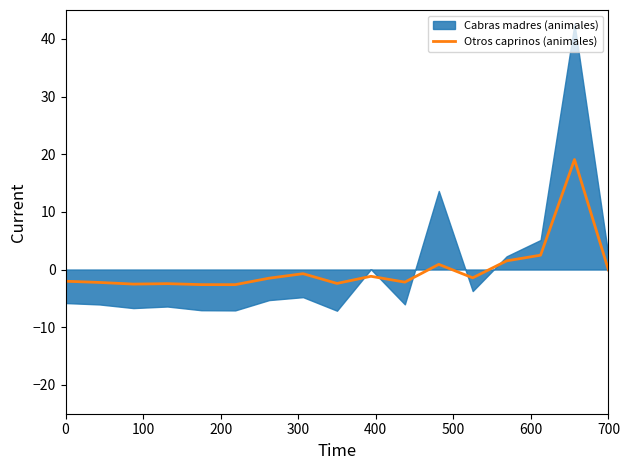

Reading left to right, extract all data points from this chart.

-2.0	-2.2	-2.5	-2.4	-2.6	-2.6	-1.5	-0.7	-2.4	-1.2	-2.2	0.9	-1.4	1.5	2.5	19.1	-0.1